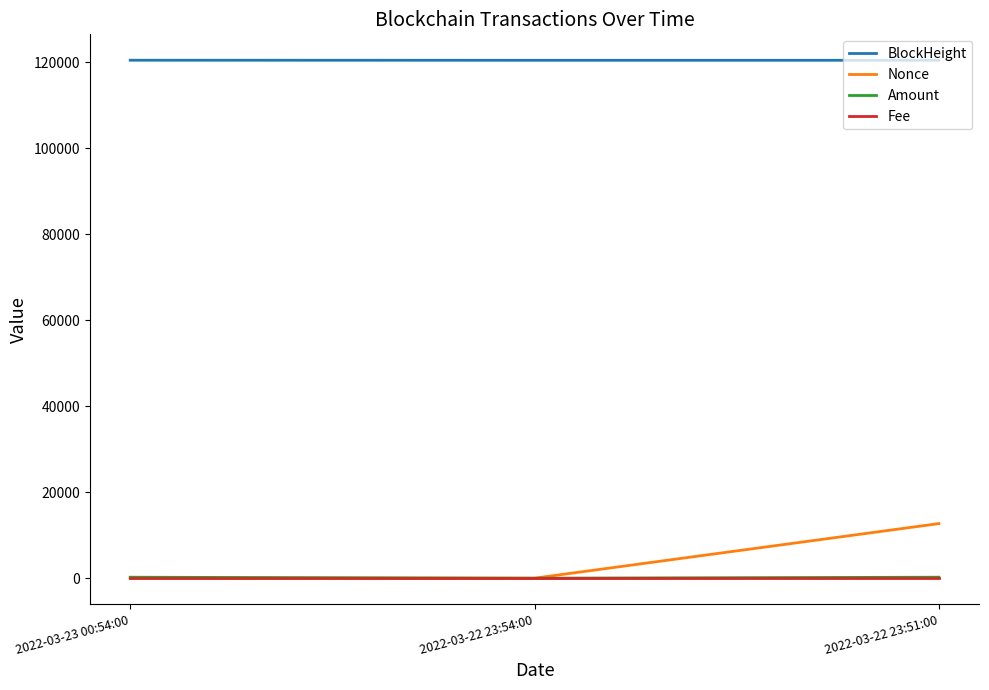

The value of BlockHeight at 2022-03-22 23:51:00 is 120442.0. True or false?

True